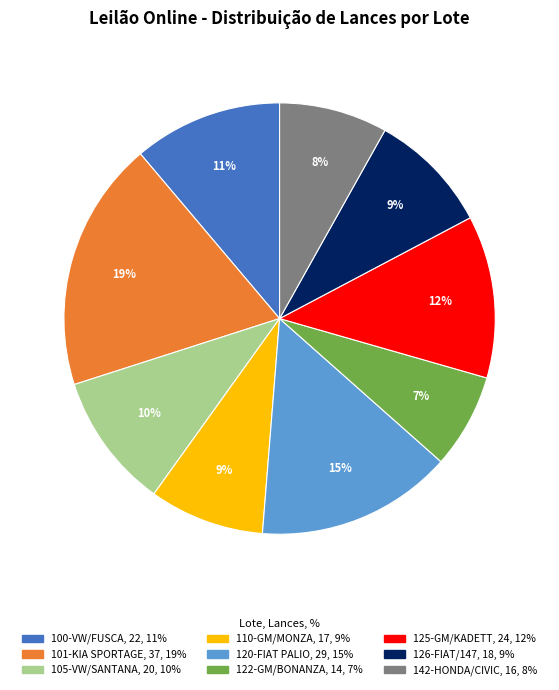

What percentage is the 105-VW/SANTANA slice, to the nearest percent?

10%